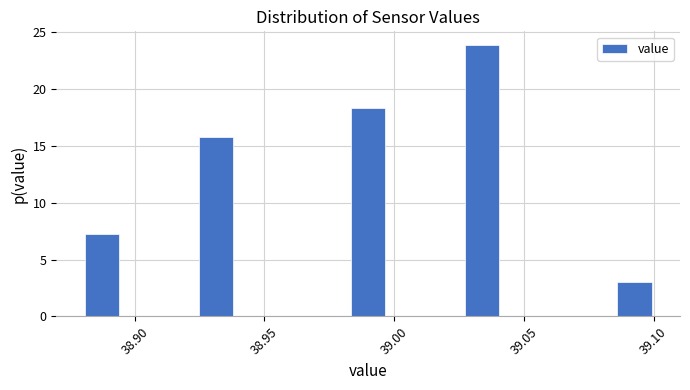

Read against the x-axis, roughly where is the centre of the tallest bar?

39.035